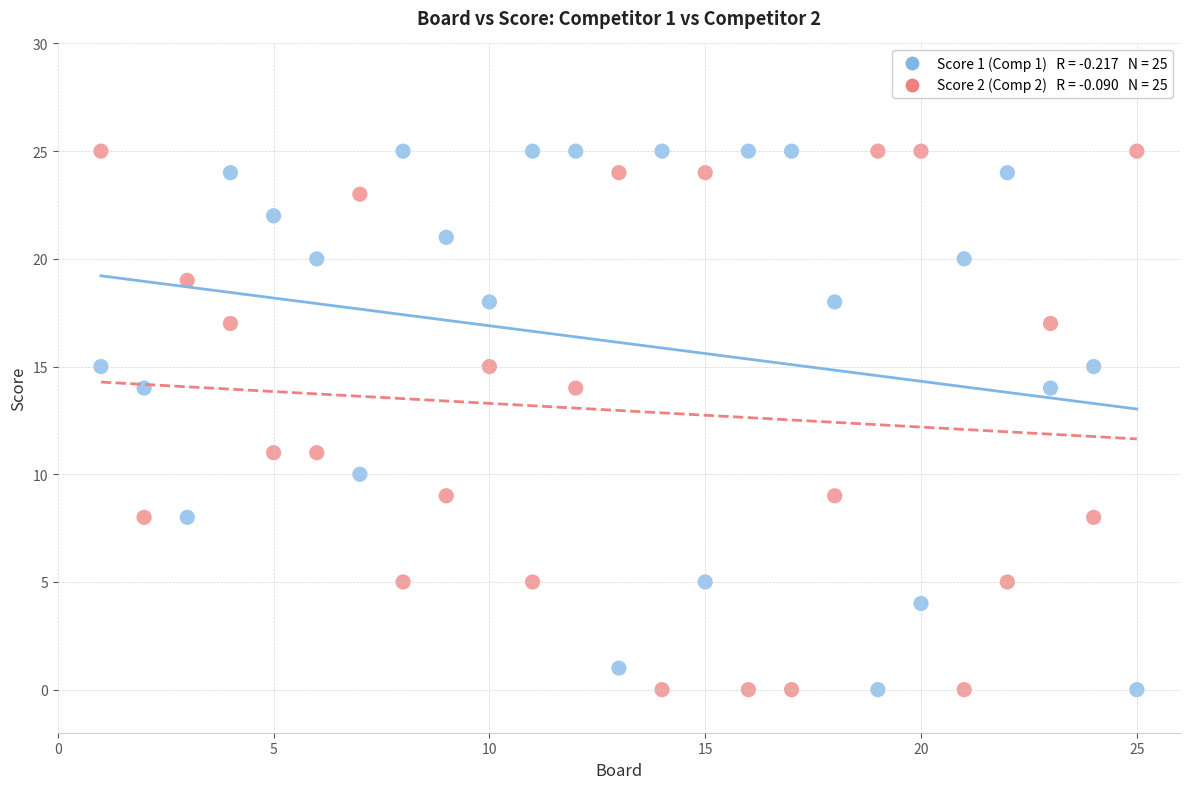

Across all data points, what is the range of X values (max minus min)?

24